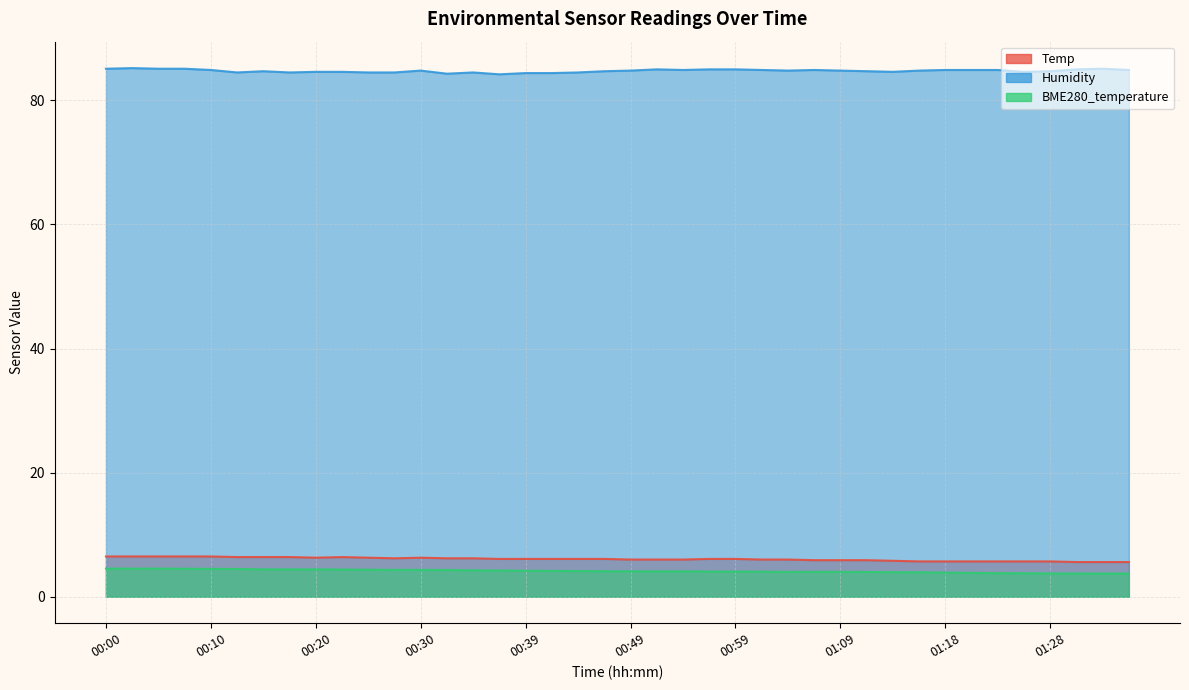

What is the difference between the maximum and second lowest values in the Humidity series?

0.9